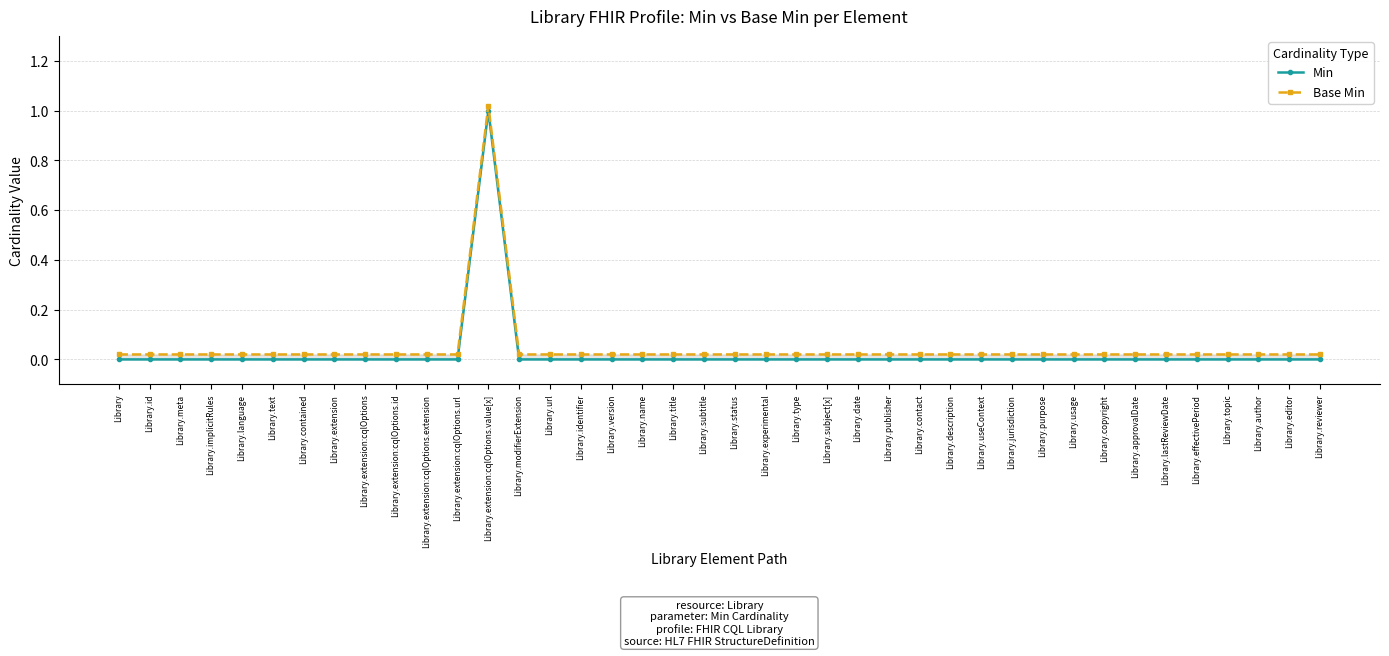

Which label corresponds to the smallest value in the chart?

Library